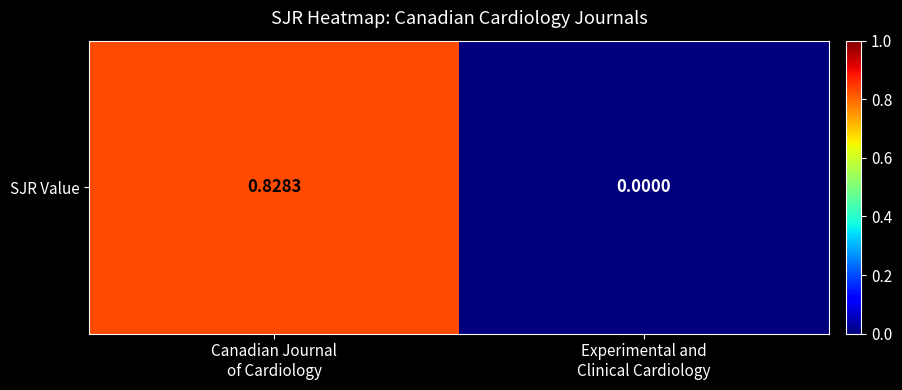

Where is the data nearest to the value 0?

Experimental and
Clinical Cardiology